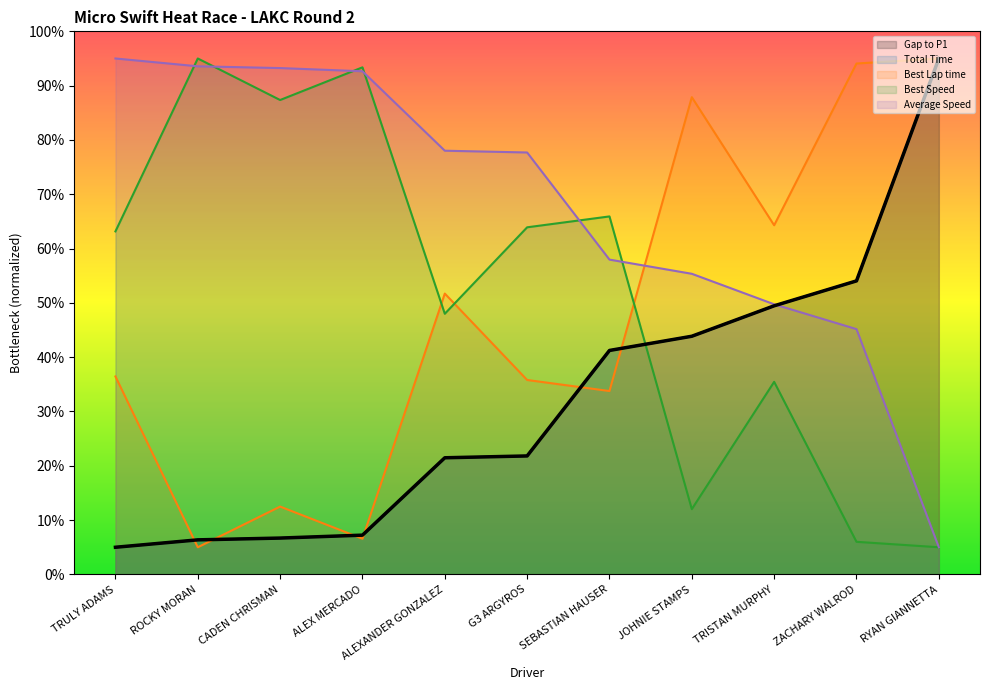

What is the highest value of the Total Time series?

95.0